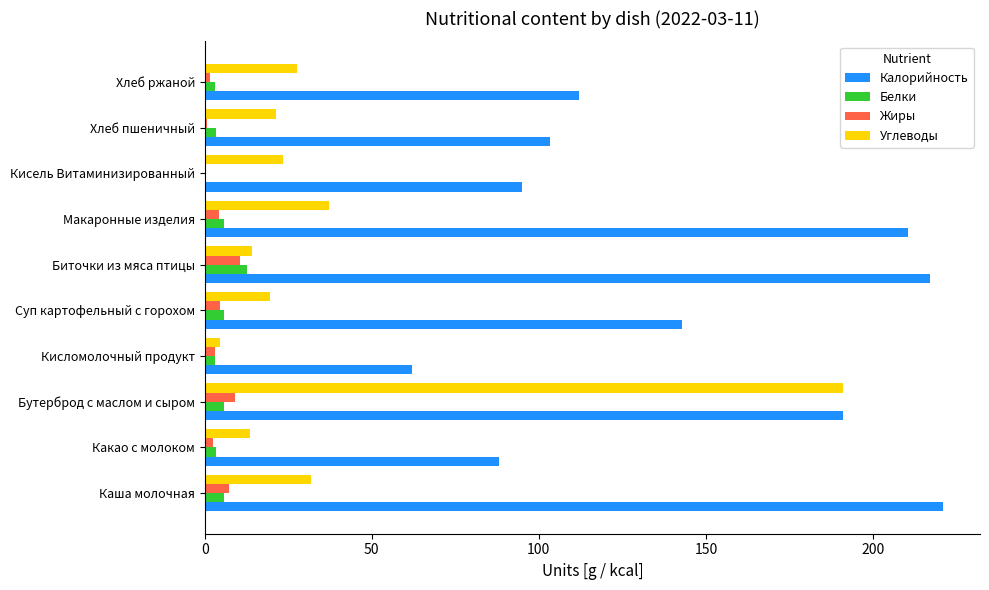

Which series changed the most between Биточки из мяса птицы and Кисель Витаминизированный?

Калорийность